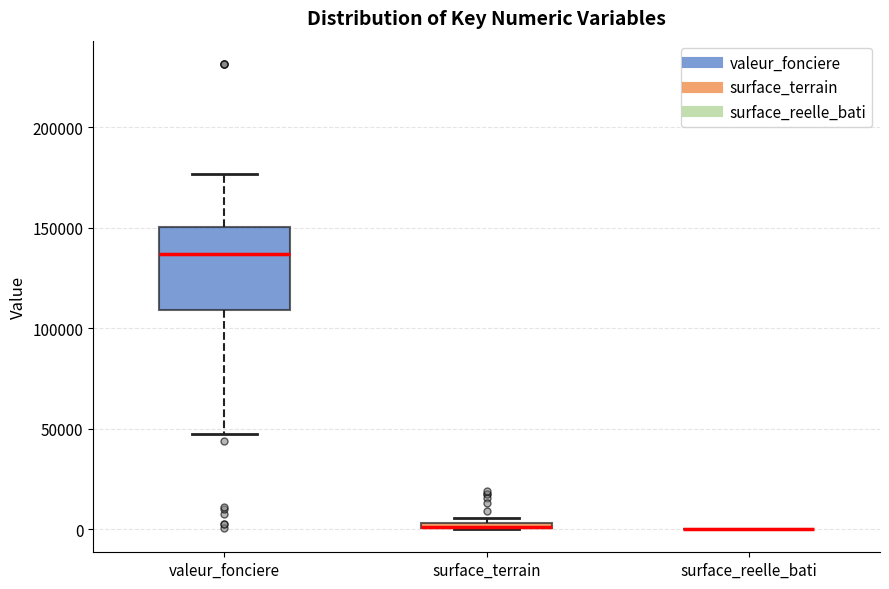

Which box is the tallest, from its lower edge to its upper edge?

valeur_fonciere